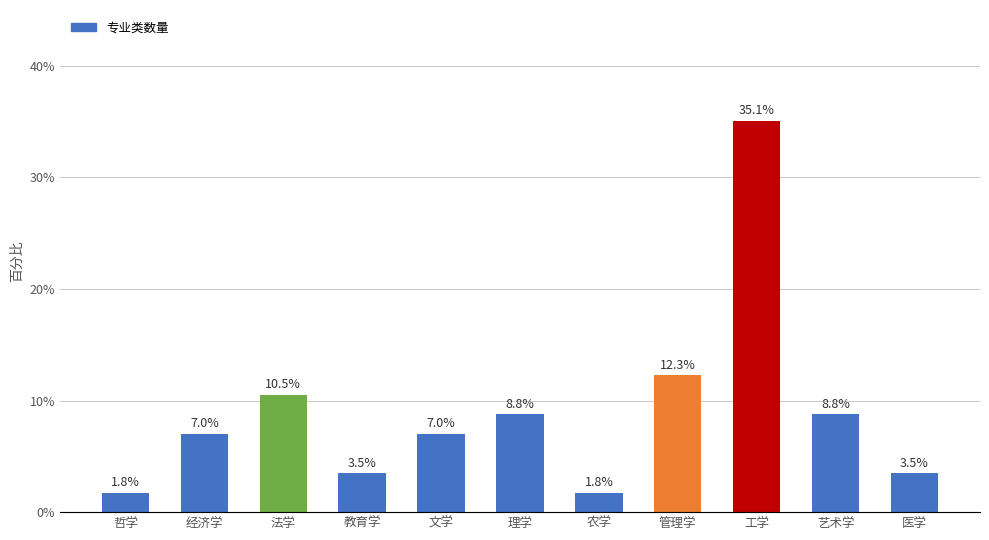

The chart shows a value of 17.5 at 法学. True or false?

False